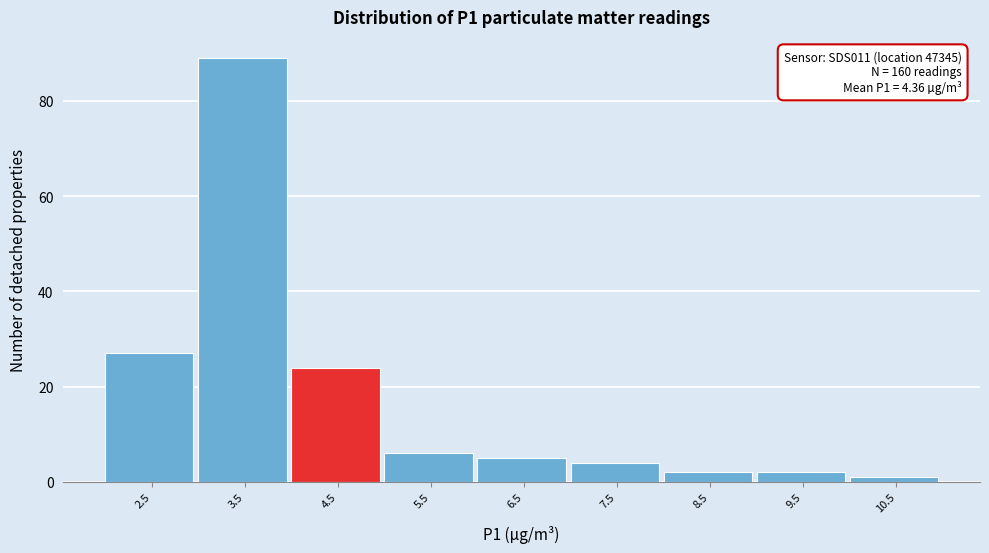

Reading left to right, extract all data points from this chart.

2.5=27	3.5=89	4.5=24	5.5=6	6.5=5	7.5=4	8.5=2	9.5=2	10.5=1